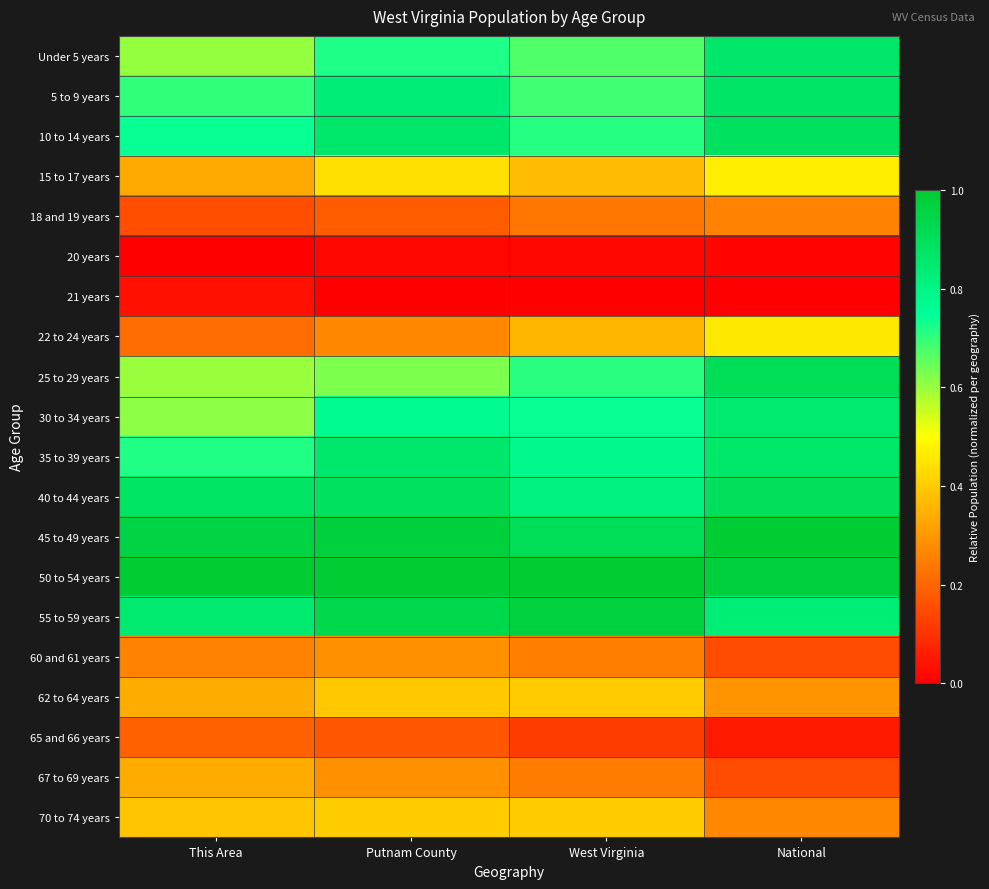

Rank the series at National from lowest to highest value.

21 years, 20 years, 65 and 66 years, 60 and 61 years, 67 to 69 years, 18 and 19 years, 70 to 74 years, 62 to 64 years, 22 to 24 years, 15 to 17 years, 55 to 59 years, 30 to 34 years, 35 to 39 years, Under 5 years, 5 to 9 years, 10 to 14 years, 40 to 44 years, 25 to 29 years, 50 to 54 years, 45 to 49 years